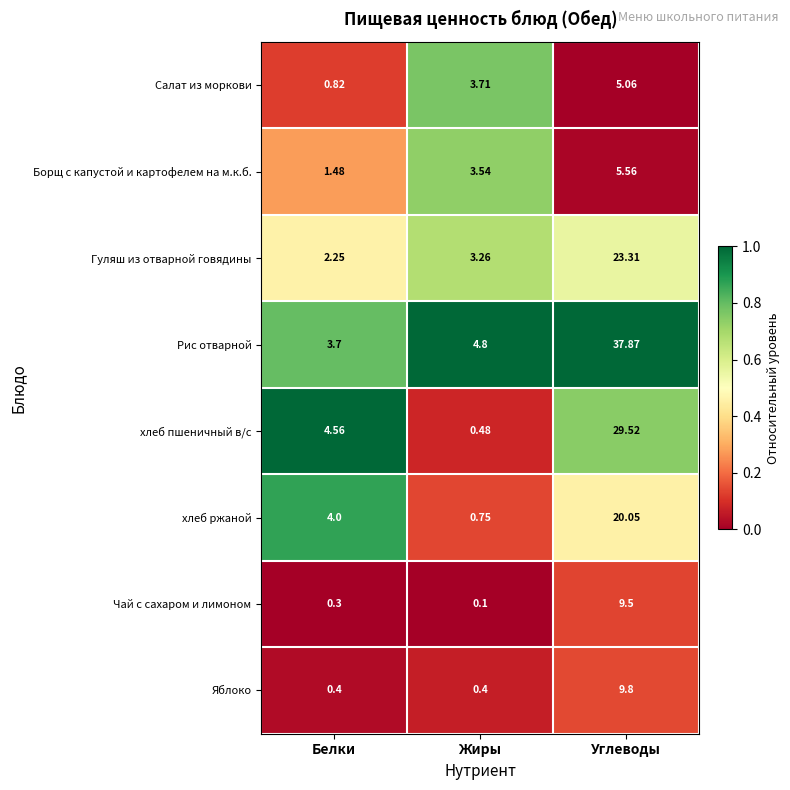

At which label does Борщ с капустой и картофелем на м.к.б. reach its peak?

Углеводы